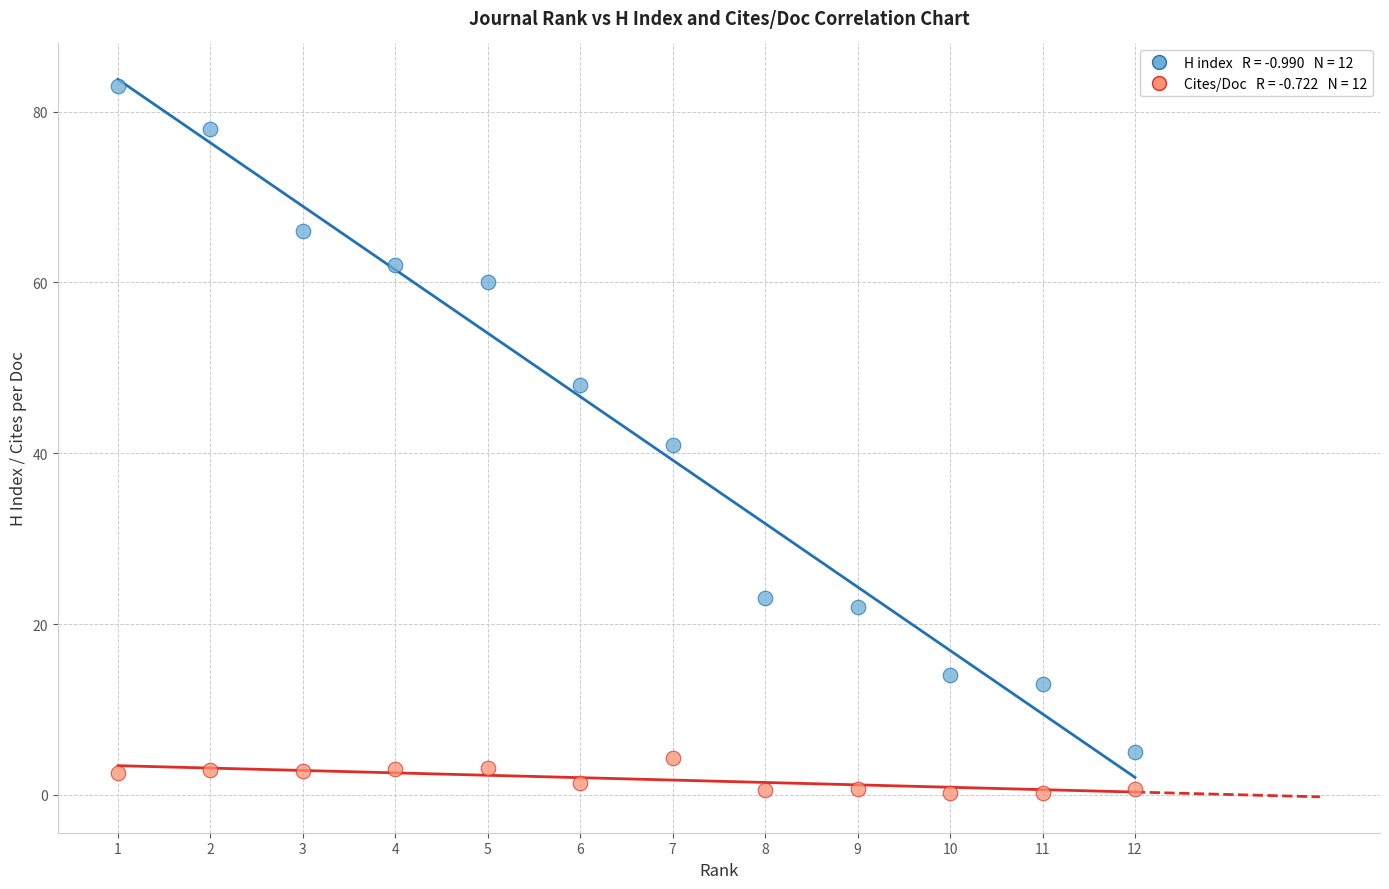

Across all data points, what is the range of Y values (max minus min)?

82.8